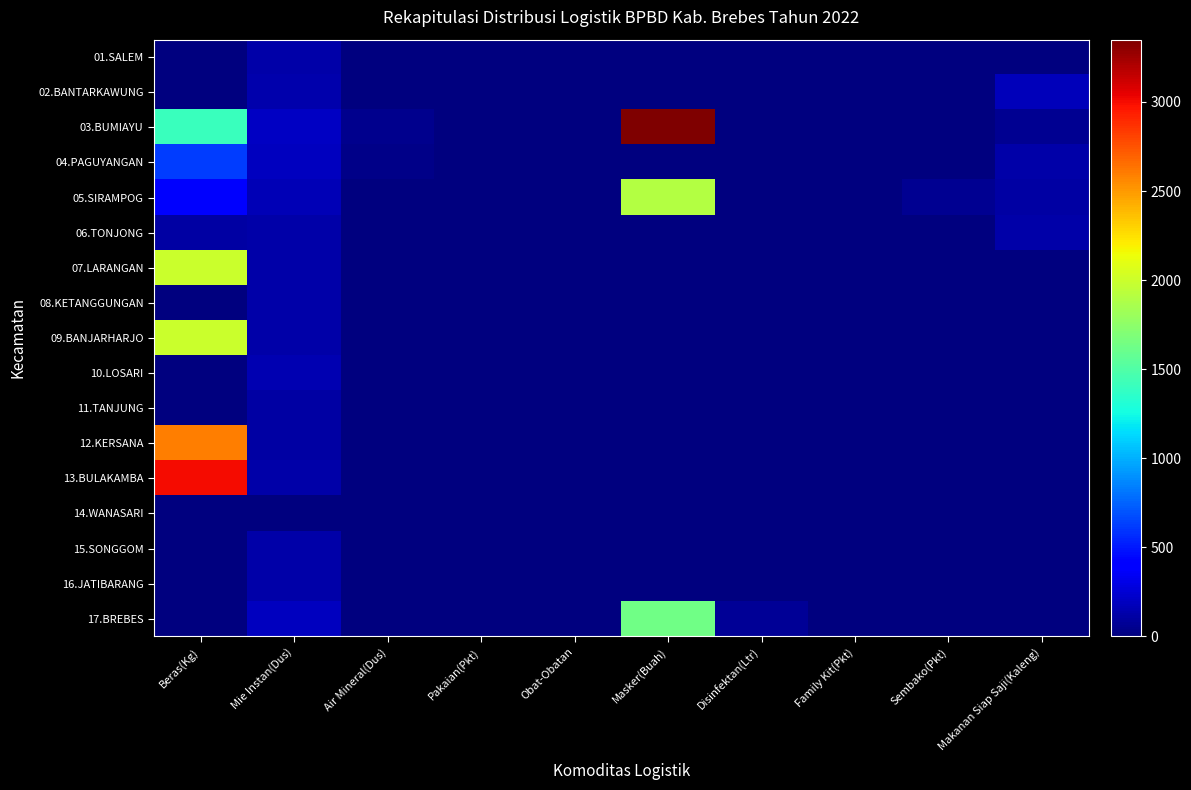

At Masker(Buah), list the series in order from largest to smallest.

03.BUMIAYU, 05.SIRAMPOG, 17.BREBES, 01.SALEM, 02.BANTARKAWUNG, 04.PAGUYANGAN, 06.TONJONG, 07.LARANGAN, 08.KETANGGUNGAN, 09.BANJARHARJO, 10.LOSARI, 11.TANJUNG, 12.KERSANA, 13.BULAKAMBA, 14.WANASARI, 15.SONGGOM, 16.JATIBARANG